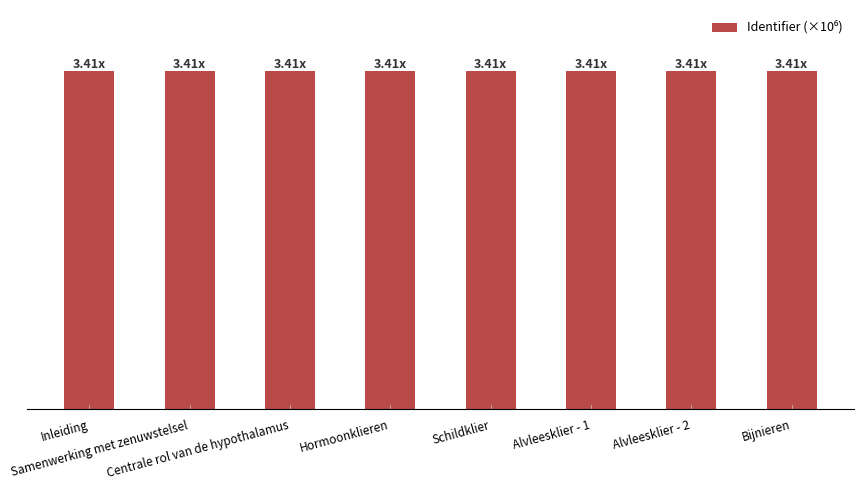

Reading right to left, transcribe all the data shown in this chart.

Bijnieren=3.4	Alvleesklier - 2=3.4	Alvleesklier - 1=3.4	Schildklier=3.4	Hormoonklieren=3.4	Centrale rol van de hypothalamus=3.4	Samenwerking met zenuwstelsel=3.4	Inleiding=3.4